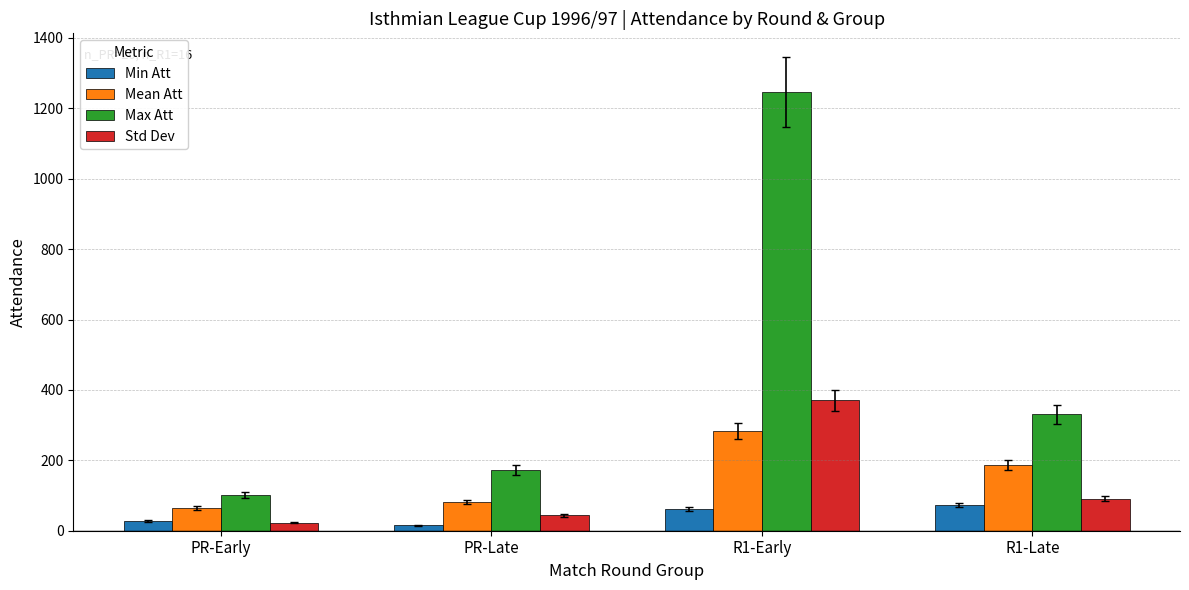

Rank the series by their maximum value, from highest to lowest.

Max Att, Std Dev, Mean Att, Min Att